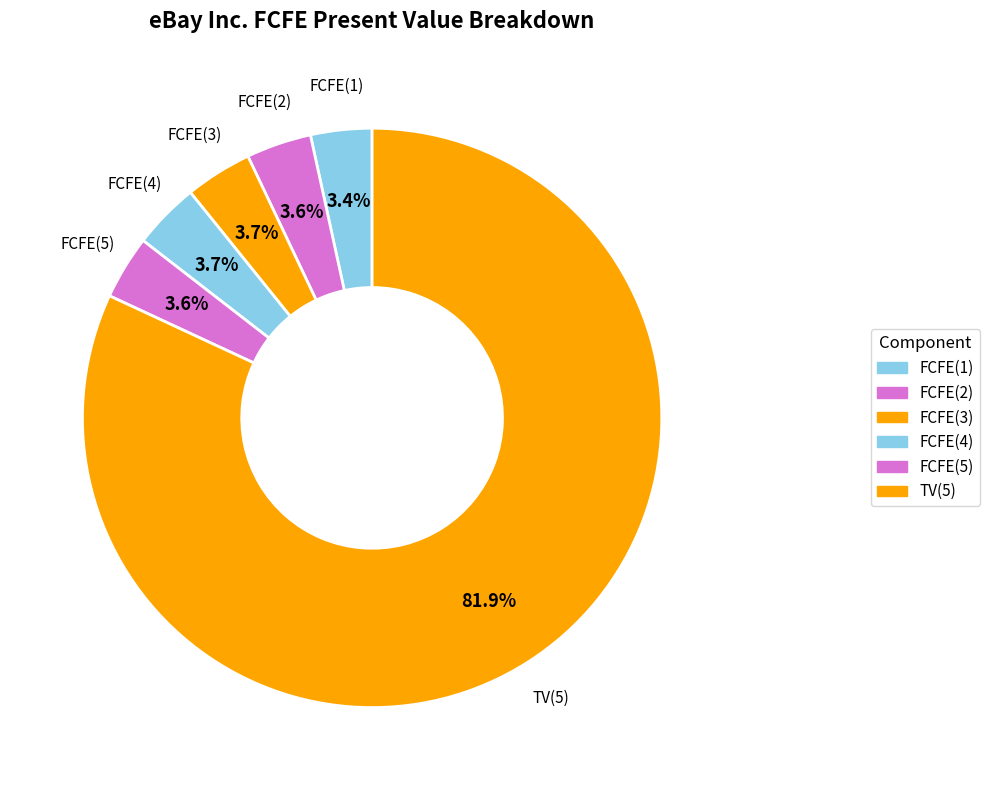

The FCFE(4) slice represents 4% of the pie. True or false?

True